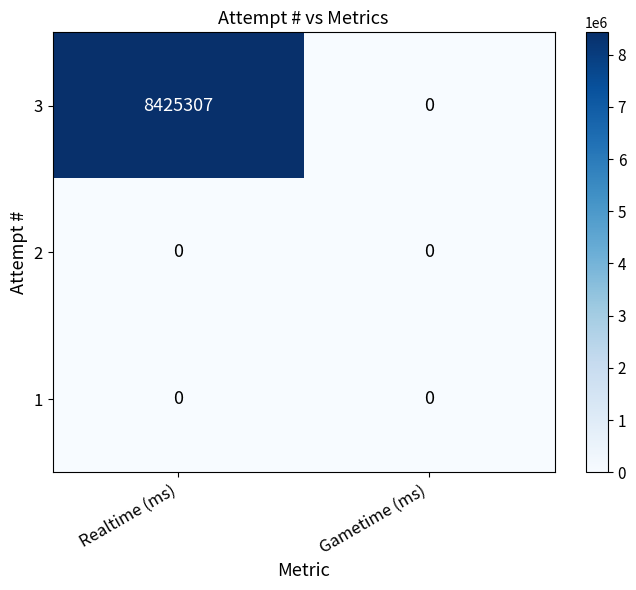

What is the difference between the maximum and minimum values in the 3 series?

8425307